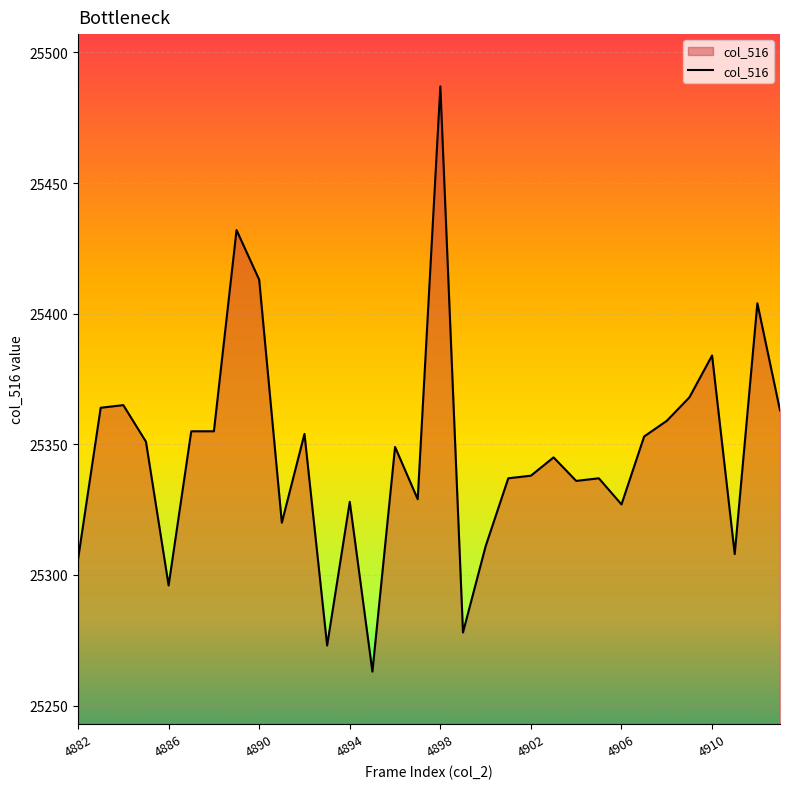

What is the minimum value shown in the chart?

25263